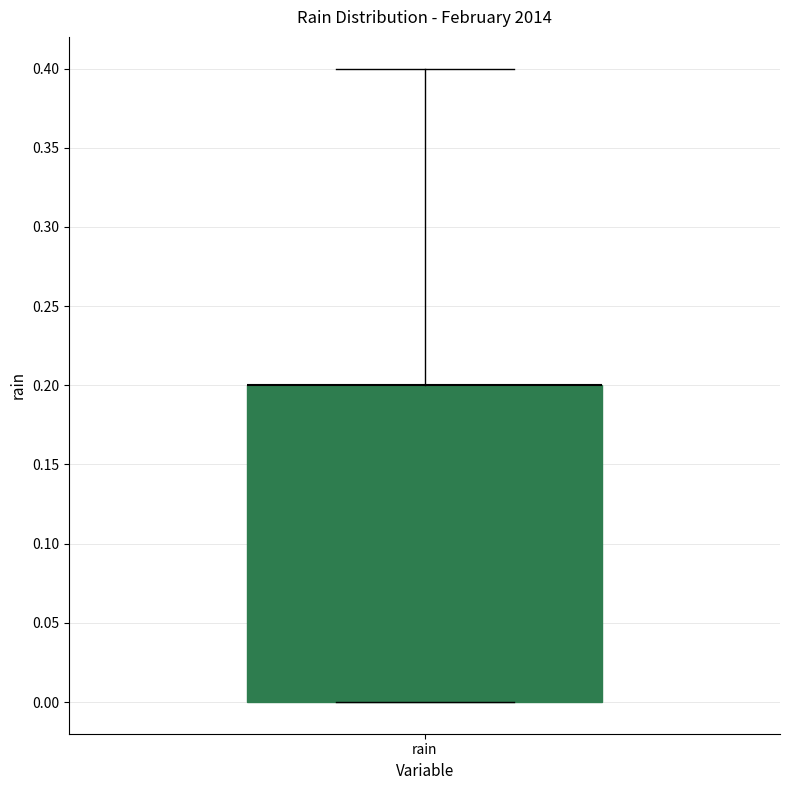

Where is the upper edge of the box for rain on the y-axis? The values are not printed on the chart, so give them approximately, as read against the axis.

0.2